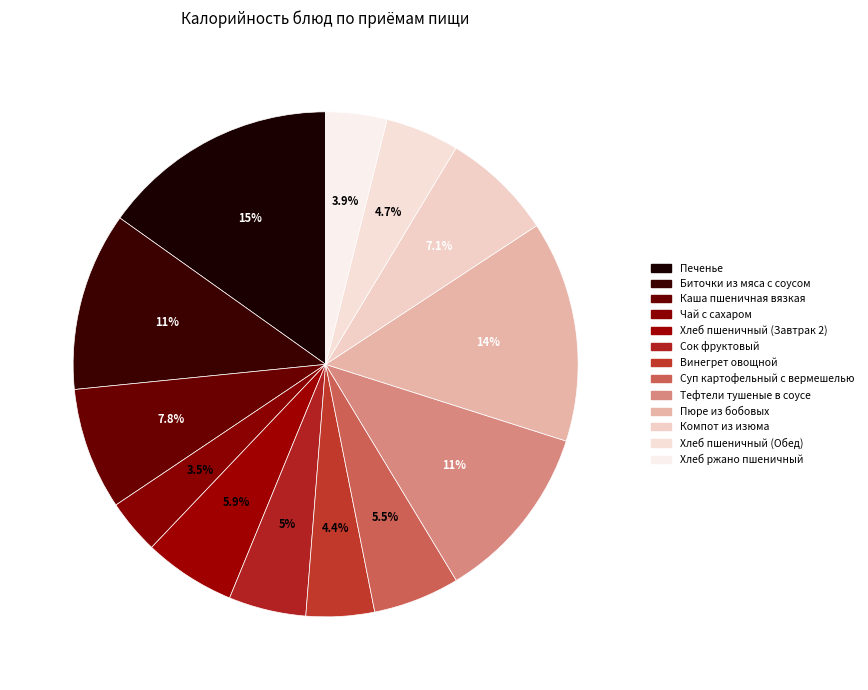

How many slices are in this pie chart?

13